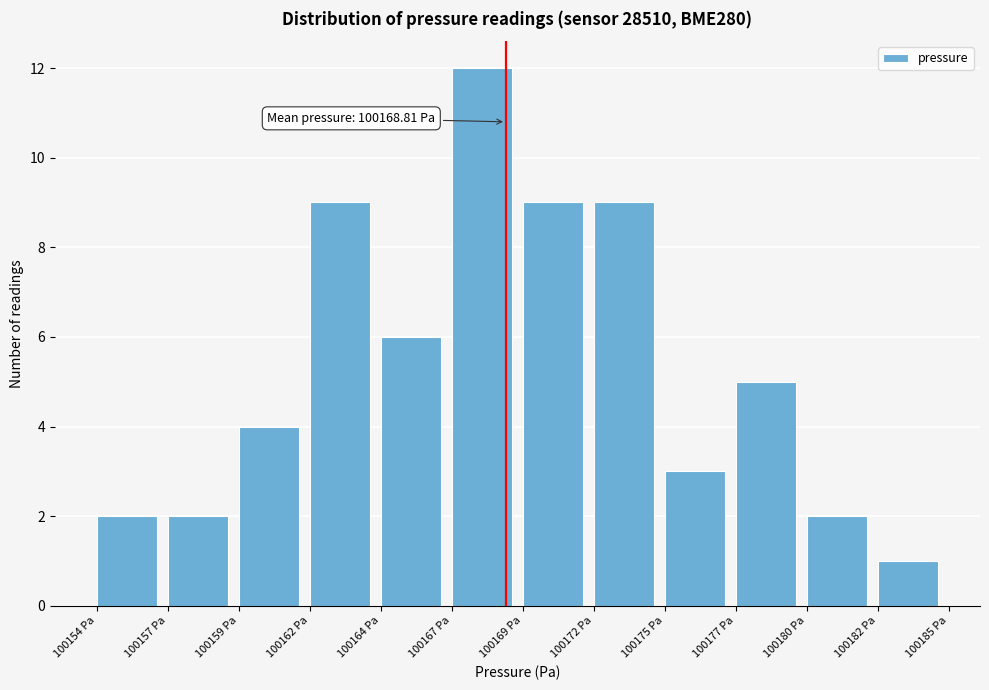

Reading right to left, list all the values displayed in this chart.

100182 Pa=1	100180 Pa=2	100177 Pa=5	100175 Pa=3	100172 Pa=9	100169 Pa=9	100167 Pa=12	100164 Pa=6	100162 Pa=9	100159 Pa=4	100157 Pa=2	100154 Pa=2